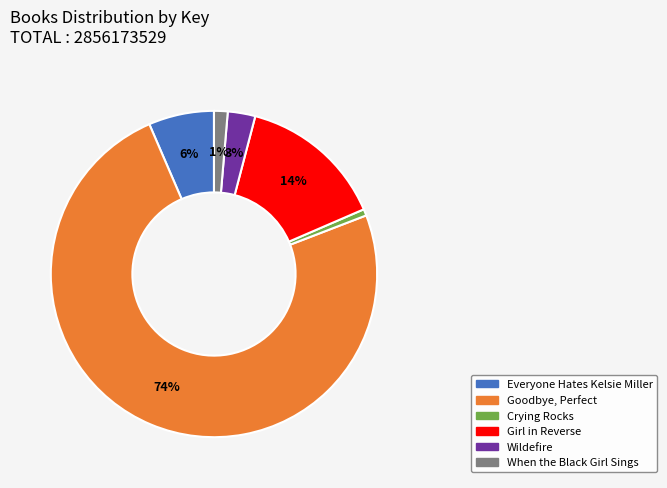

To the nearest percent, what percentage of the pie is Crying Rocks?

1%